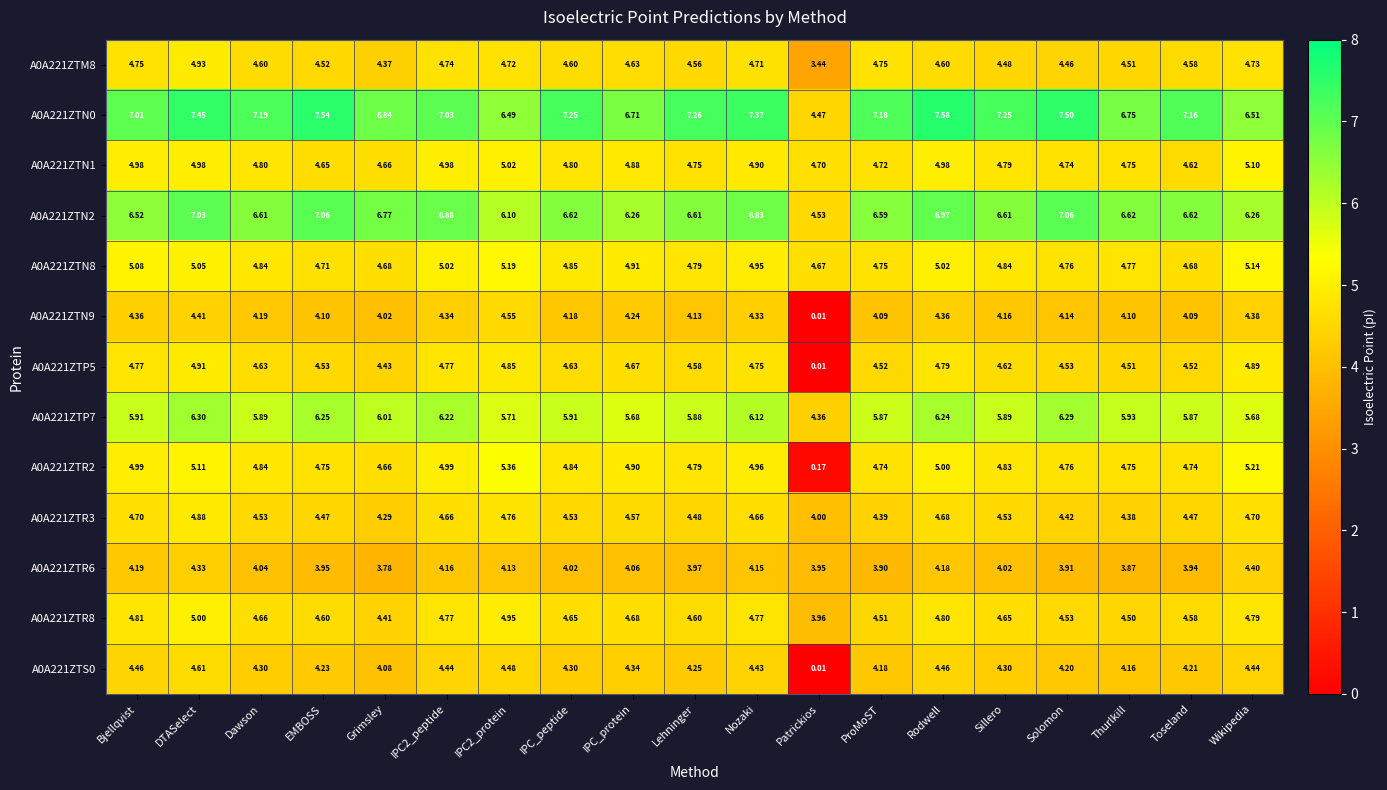

At which label does A0A221ZTR2 first exceed 4?

Bjellqvist